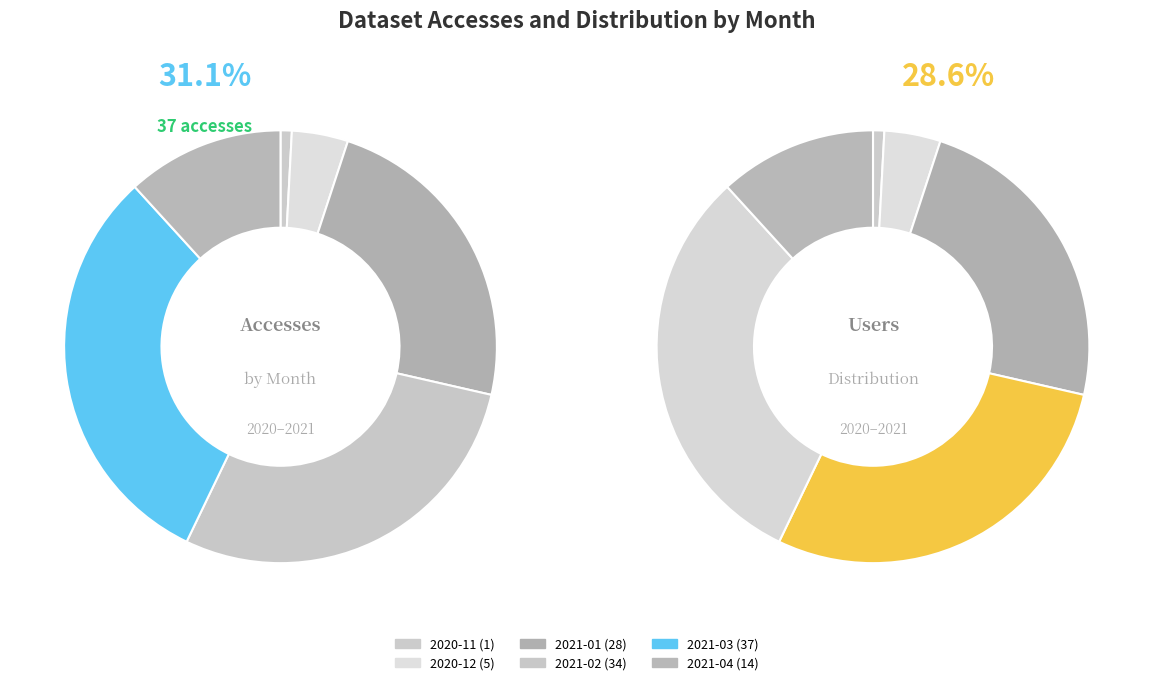

Approximately how many times larger is the value at 2021-02 compared to 2021-03?

0.9